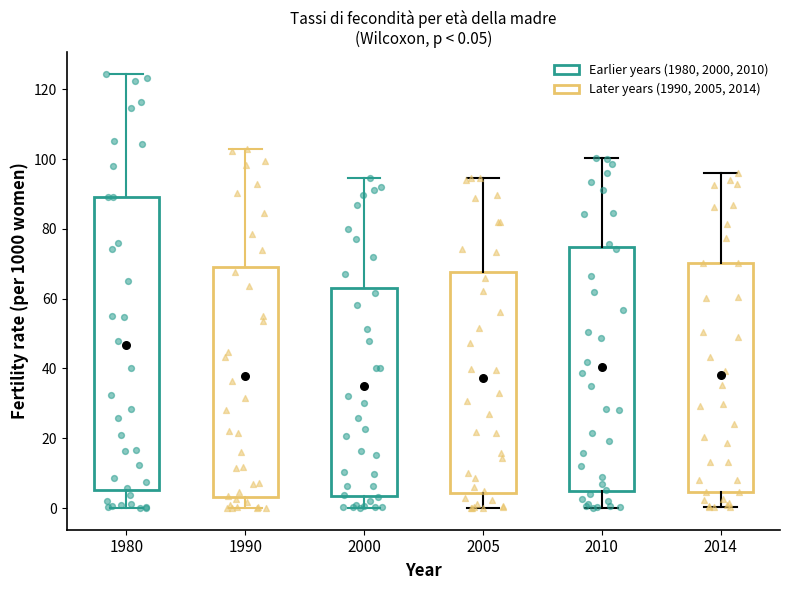

Which box is the tallest, from its lower edge to its upper edge?

1980